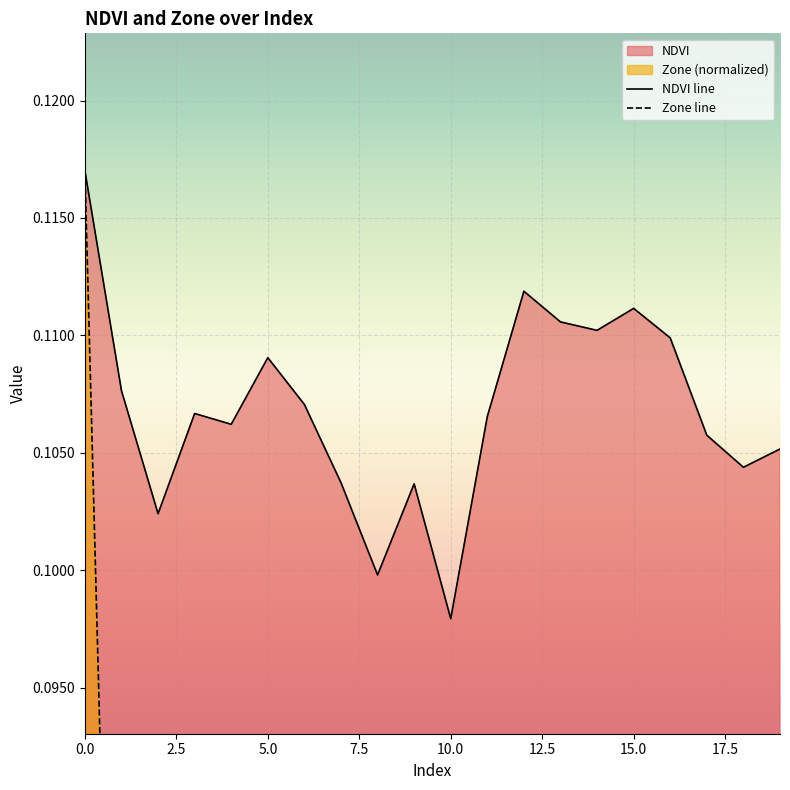

How many interior local valleys does the NDVI series have?

6